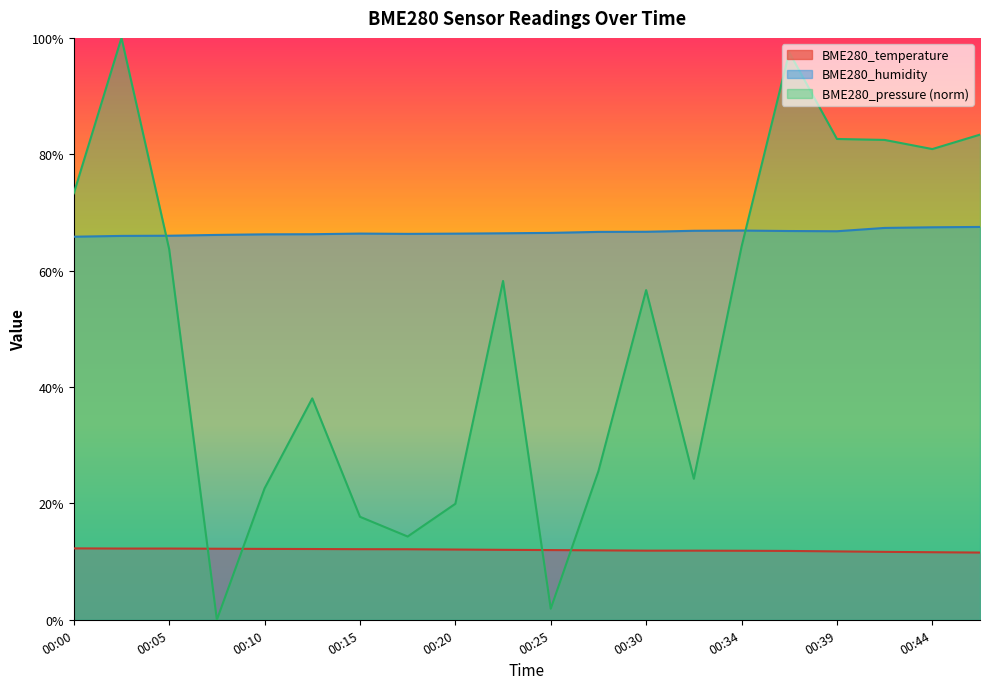

After their last crossing, which series has the higher values: BME280_temperature or BME280_pressure_scaled?

BME280_pressure_scaled